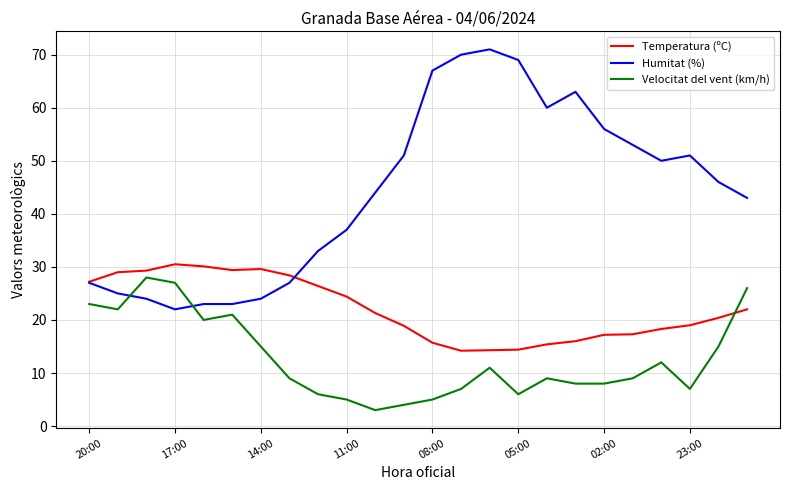

Which series has the largest total across all categories?

Humitat (%)